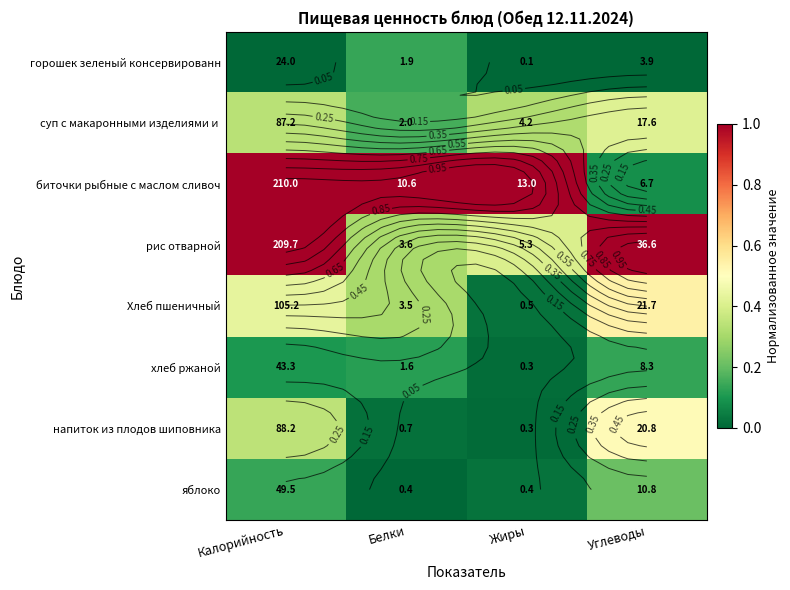

What is the difference between the maximum and minimum values in the биточки рыбные с маслом сливоч series?

0.9